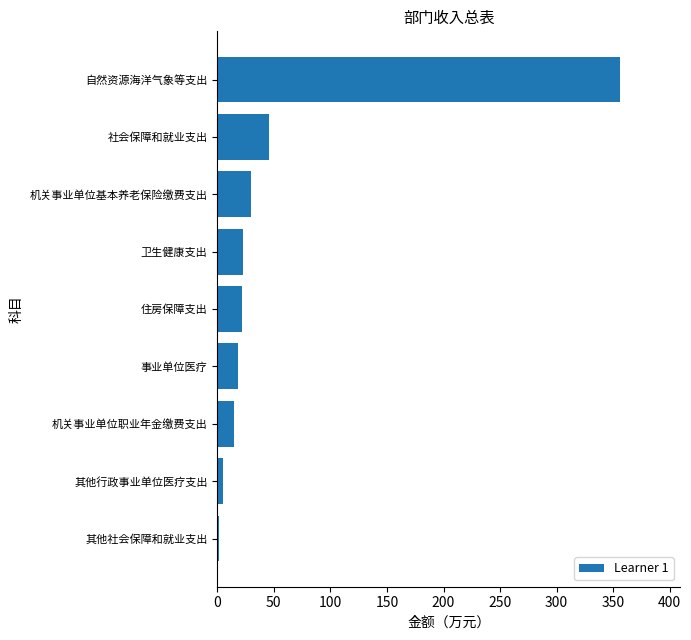

What is the maximum value shown in the chart?

355.7